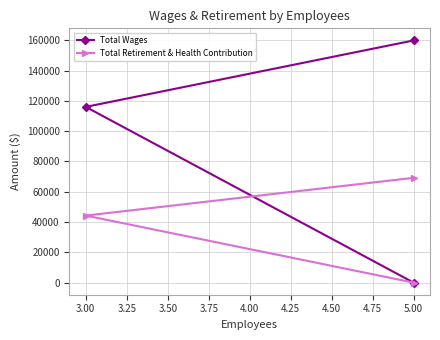

What are all the series names shown in the legend?

Total Wages, Total Retirement & Health Contribution